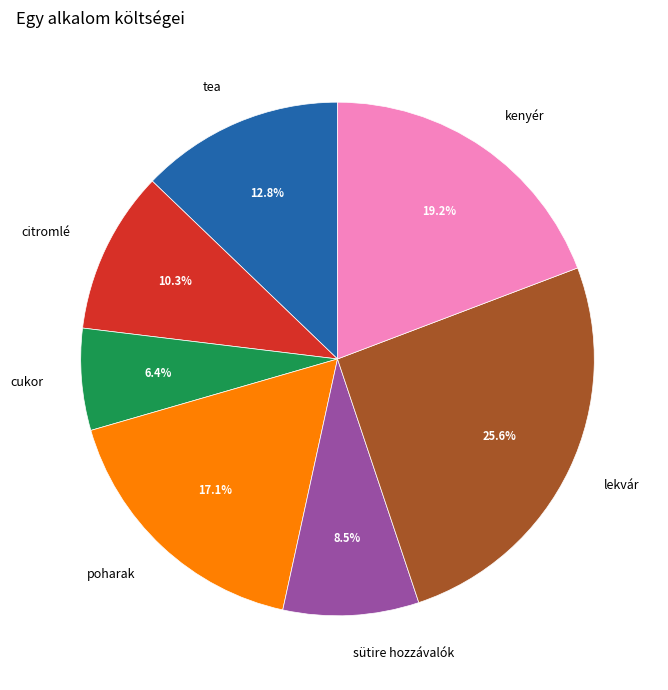

Is the sum of cukor and kenyér greater than half?

No